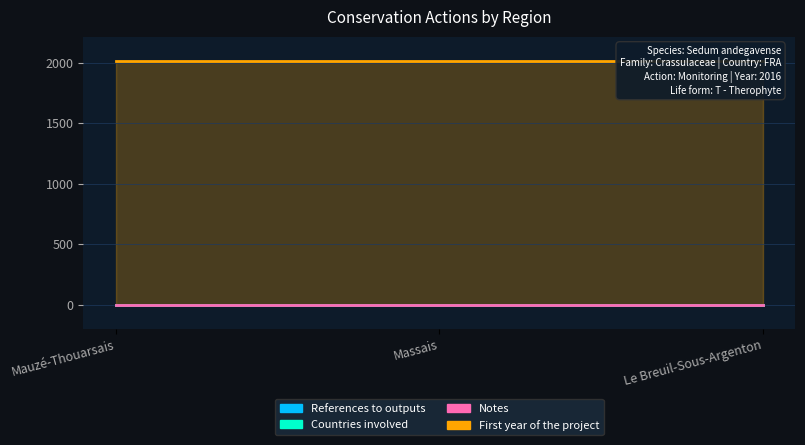

Which series has the largest total across all categories?

First year of the project